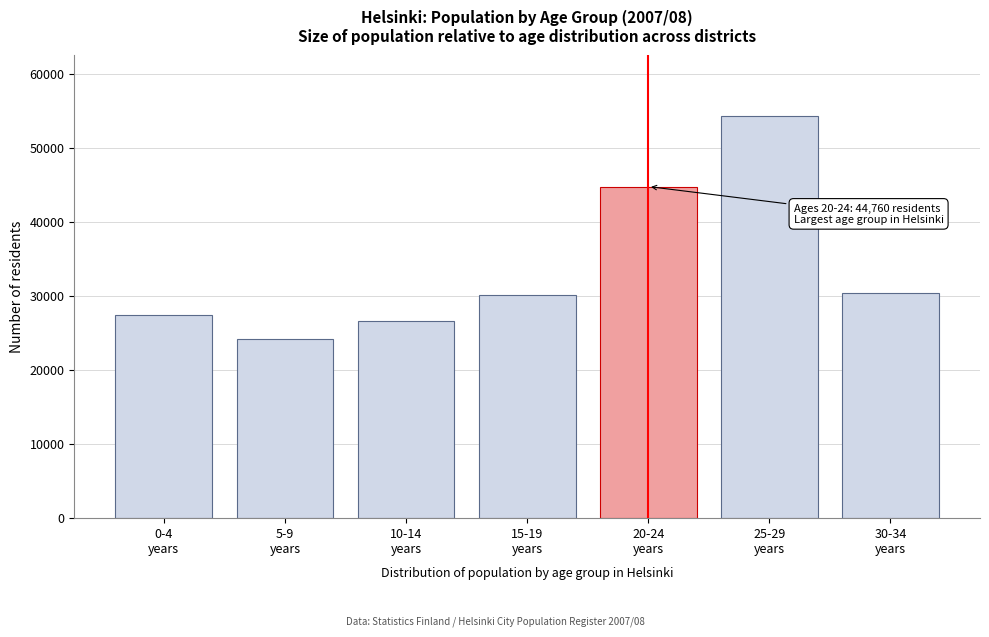

Reading right to left, extract all data points from this chart.

30346	54355	44760	30057	26632	24084	27368